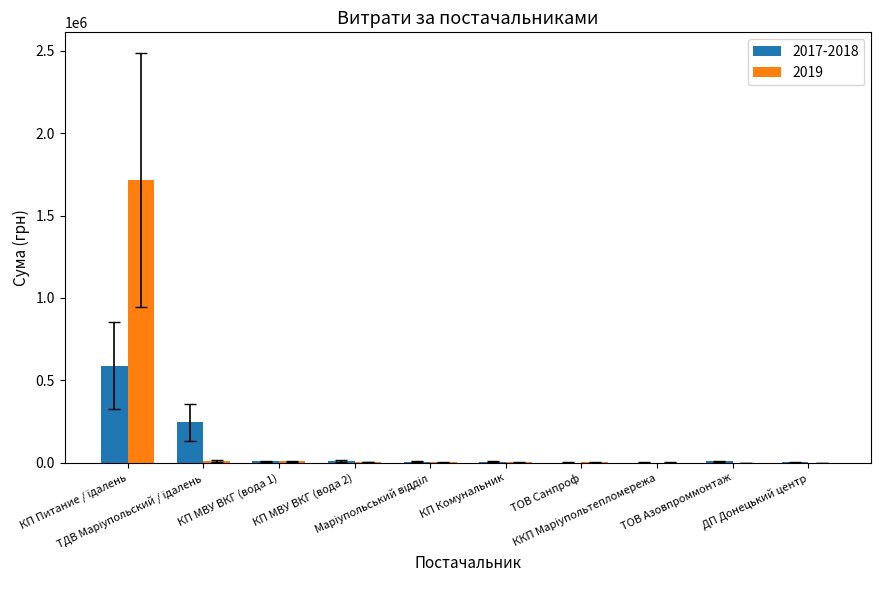

What is the maximum value for 2017-2018?

589867.0